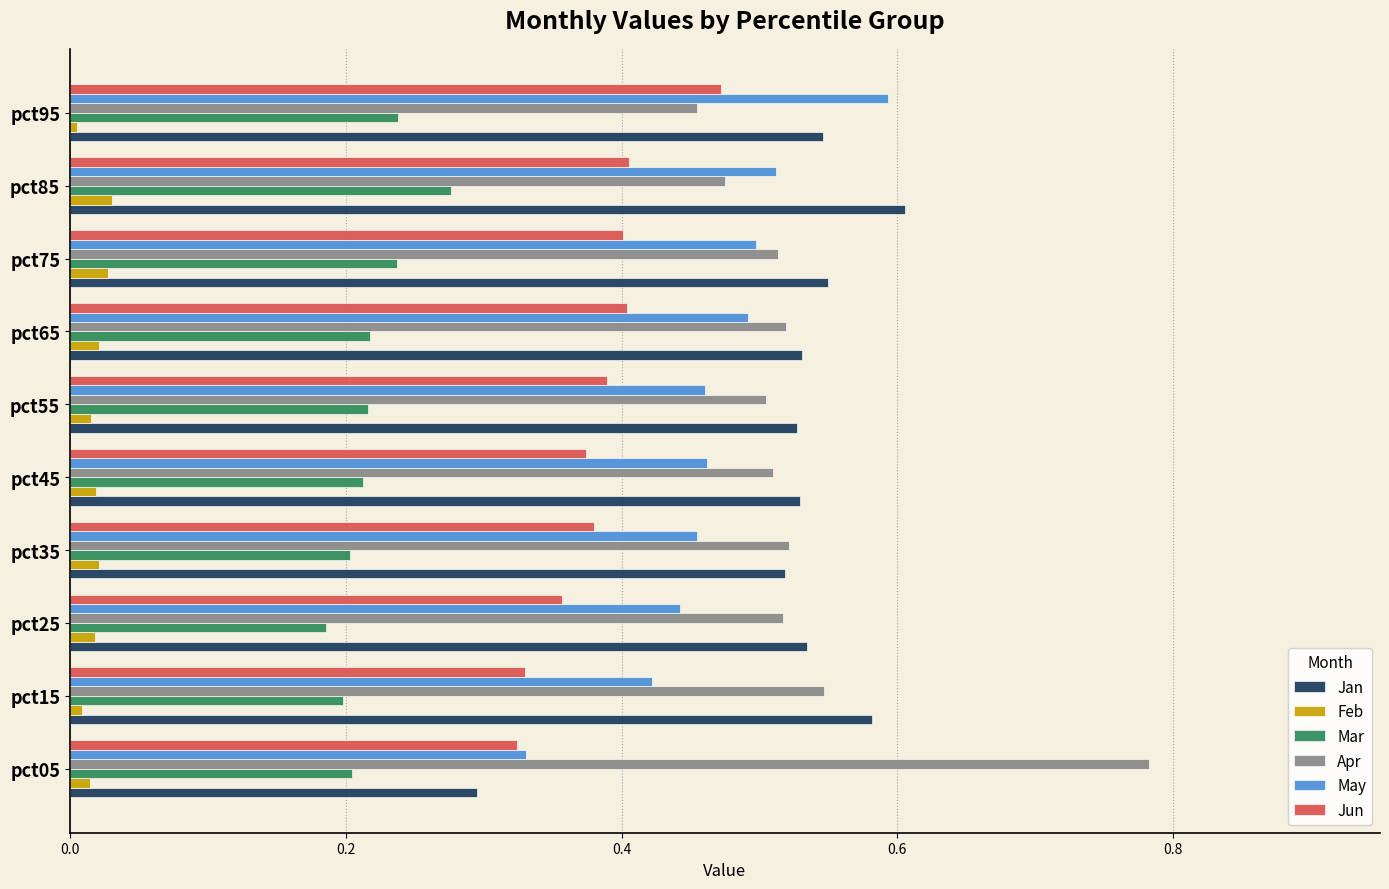

Which series has the largest total across all categories?

Apr